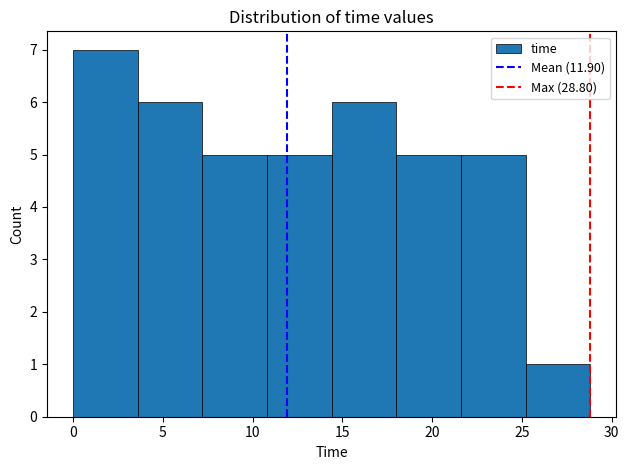

Which range on the x-axis has the tallest bar?

0.0 to 3.5